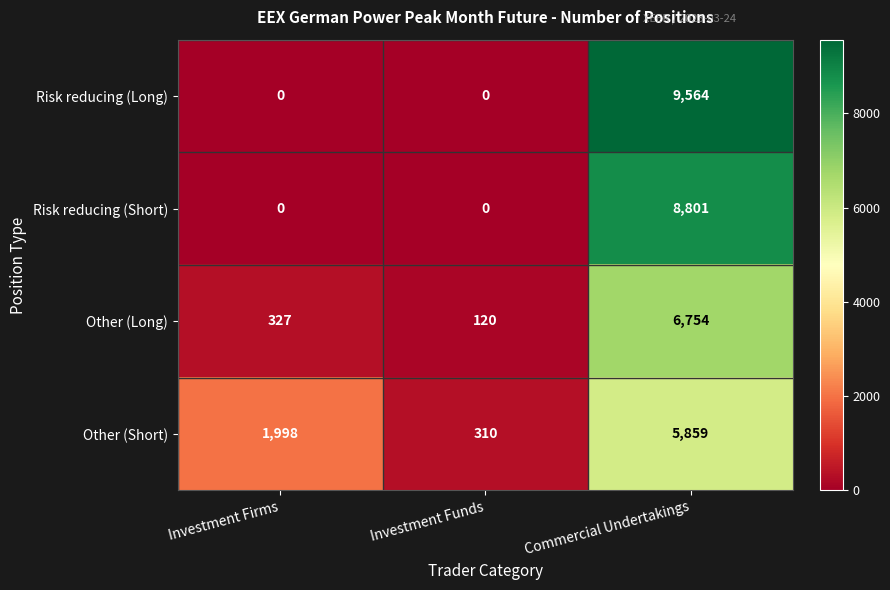

What is the total value across all series at Investment Firms?

2325